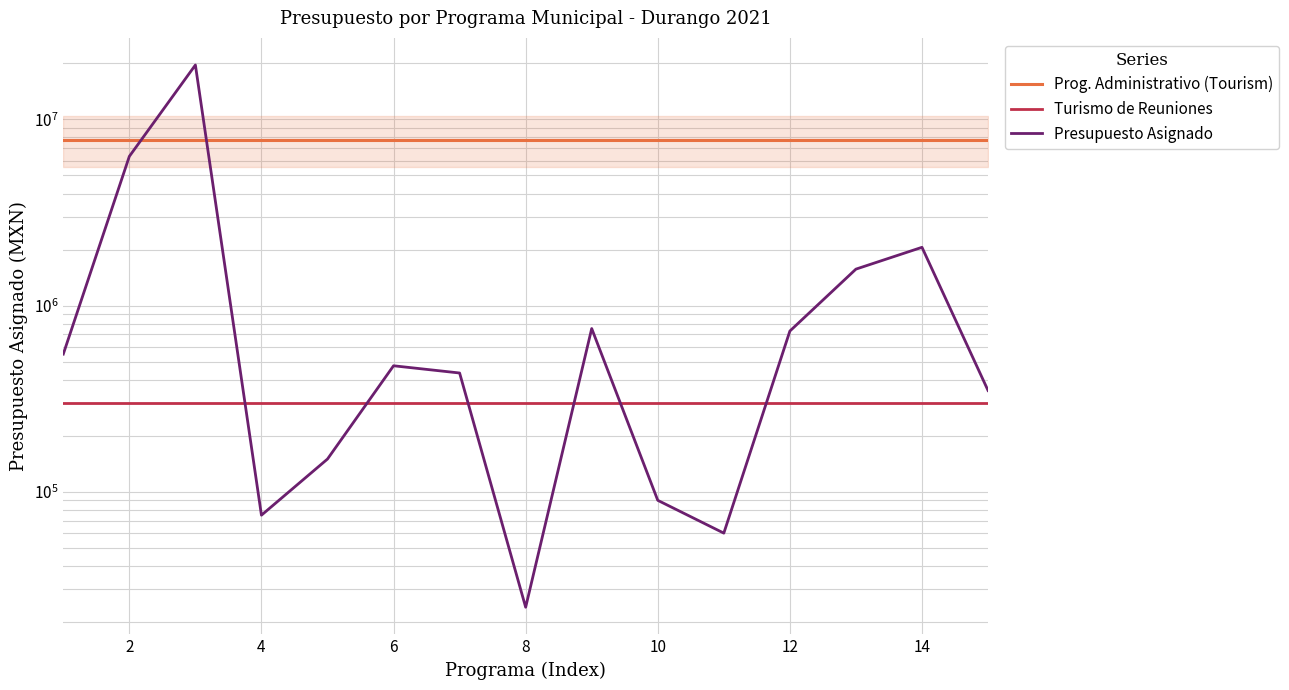

Between 4 and 13, which series saw the biggest shift?

Presupuesto Asignado